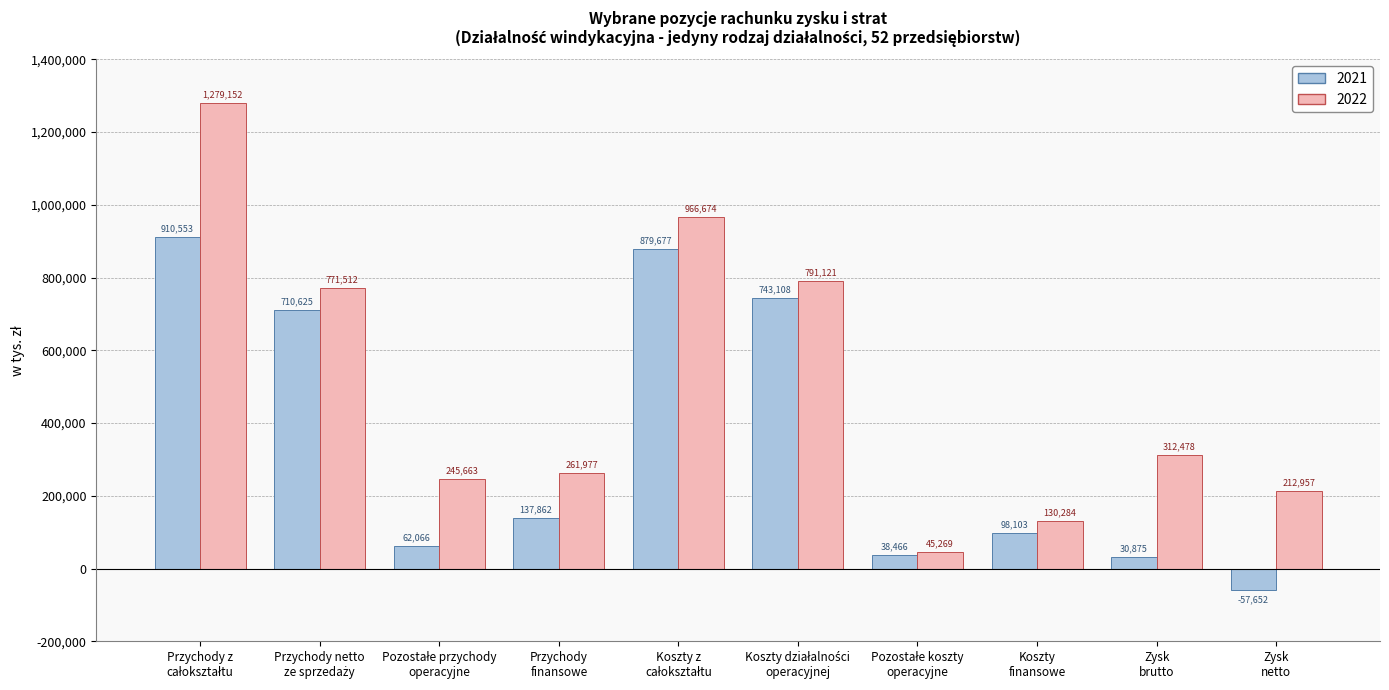

List the series in order of their overall mean, lowest first.

2021, 2022